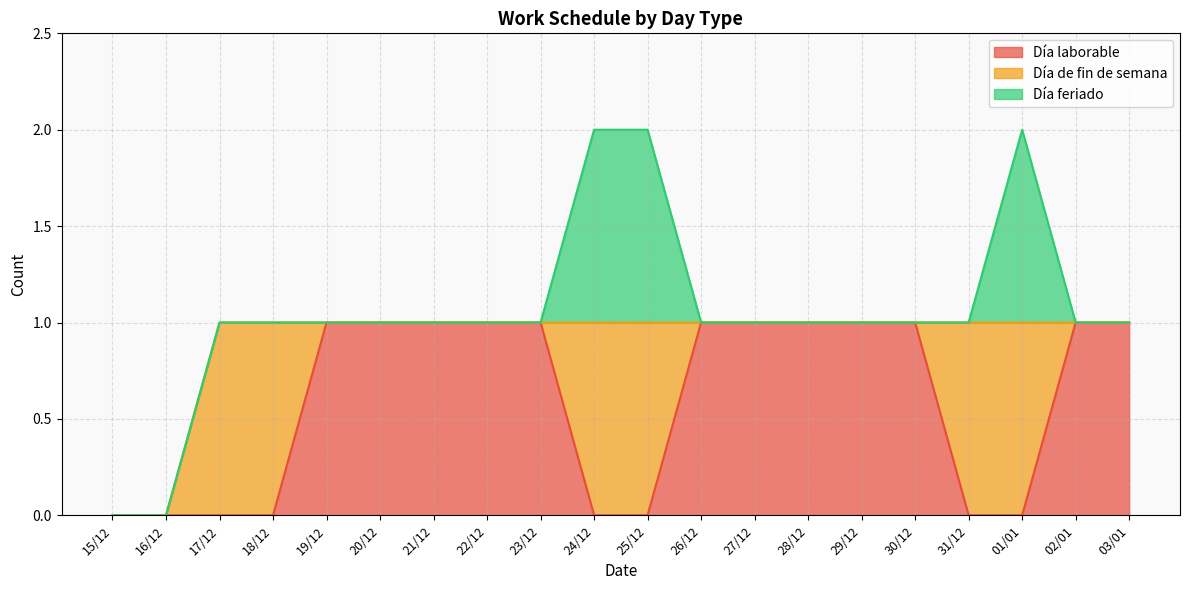

What is the label of the 1st point from the left?

15/12